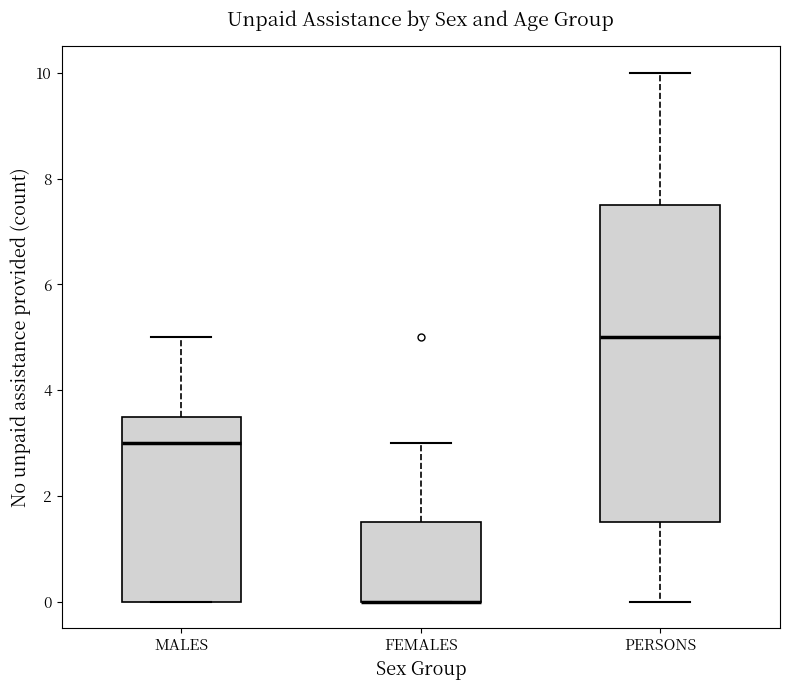

Reading left to right, read every box against the y-axis: the position of its median line, the range the box covers, and the ends of its whiskers. The values are not printed on the chart, so give them approximately, as read against the axis.

MALES: median 3.0, box 0.0 to 3.6, whiskers 0.0 to 5.0
FEMALES: median 0.0 (drawn on the box's lower edge), box 0.0 to 1.6, whiskers 0.0 to 3.0
PERSONS: median 5.0, box 1.6 to 7.6, whiskers 0.0 to 10.0